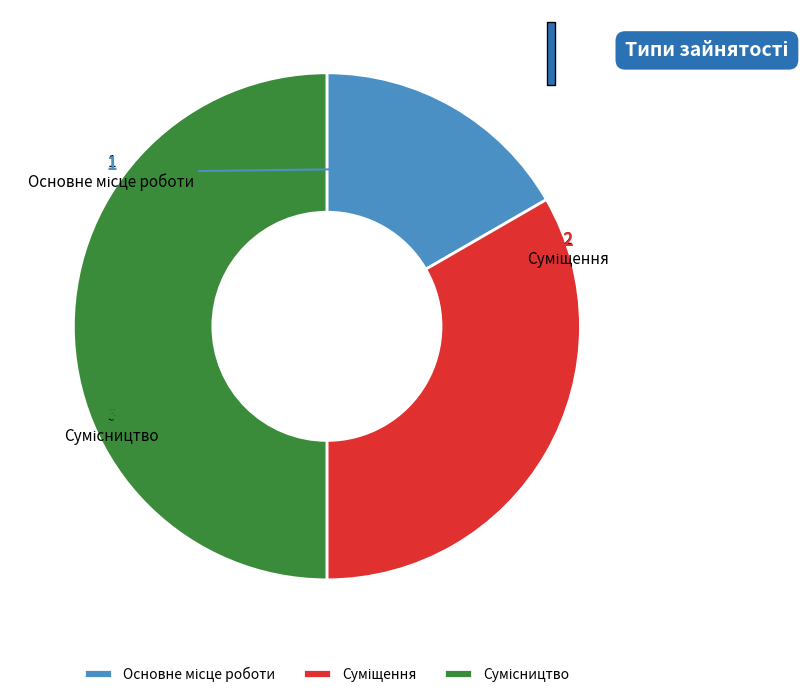

How many segments does this pie chart have?

3